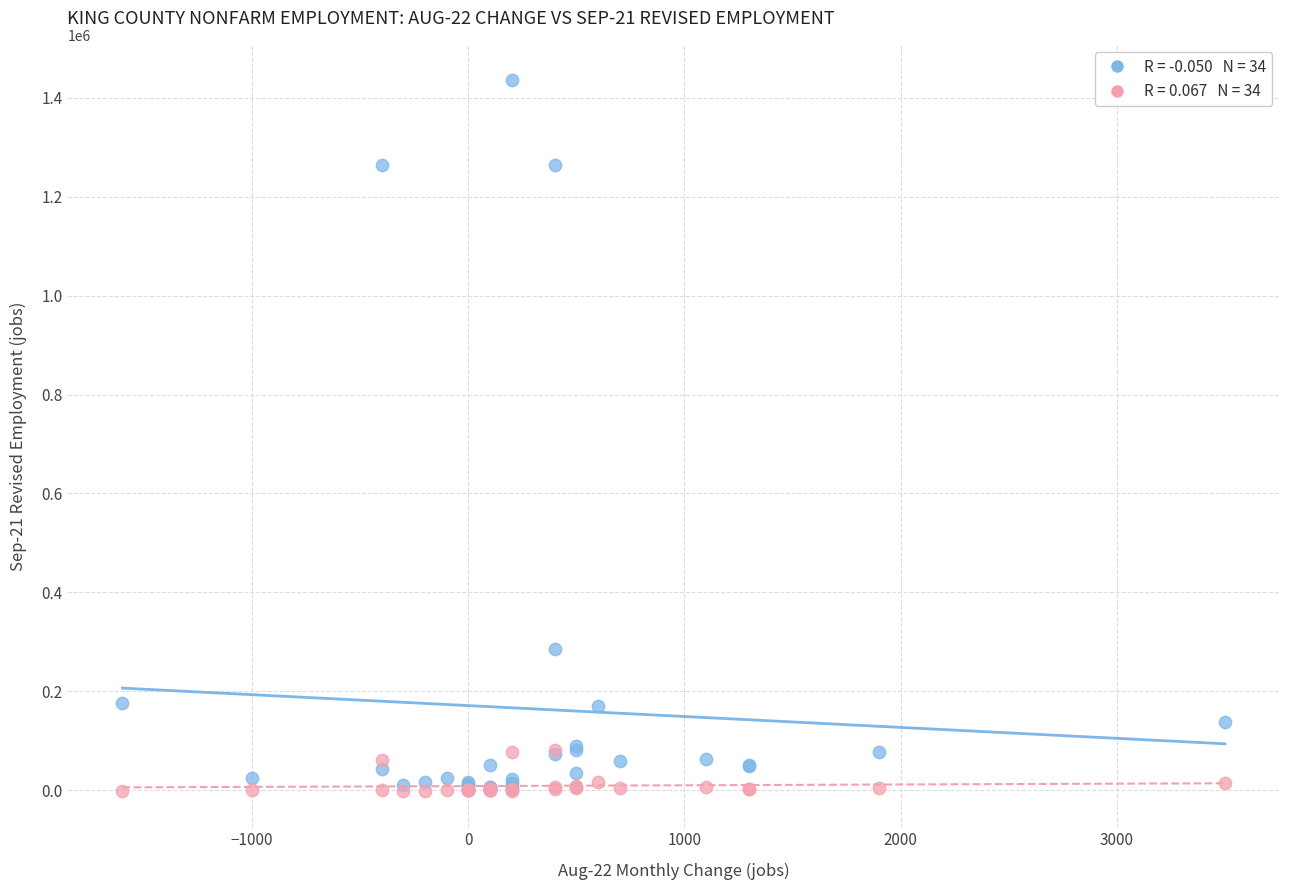

Across all series, what Y value is closest to 716300?

286500